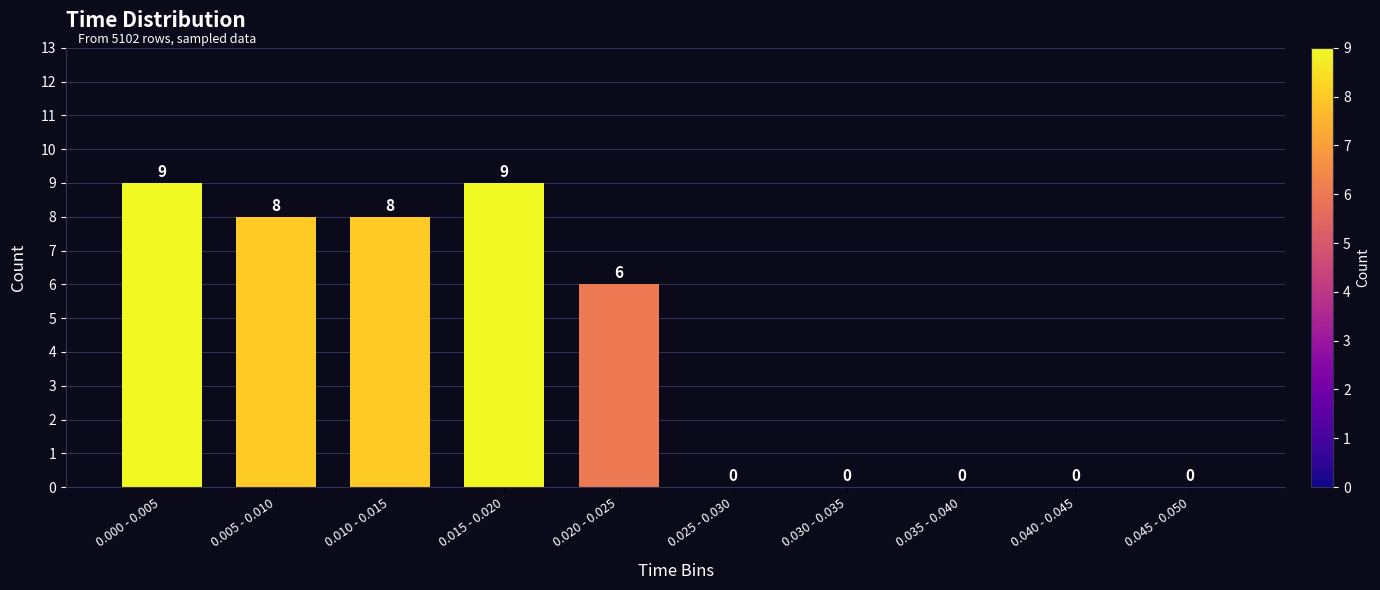

Reading left to right, extract all data points from this chart.

0.000 - 0.005=9	0.005 - 0.010=8	0.010 - 0.015=8	0.015 - 0.020=9	0.020 - 0.025=6	0.025 - 0.030=0	0.030 - 0.035=0	0.035 - 0.040=0	0.040 - 0.045=0	0.045 - 0.050=0